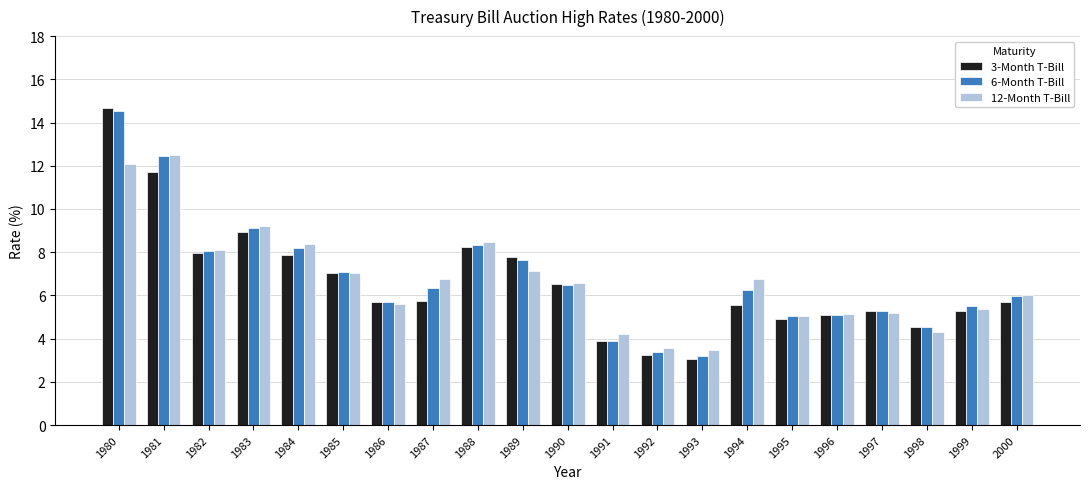

Is the value of 3-Month T-Bill at 1999 greater than the value of 6-Month T-Bill at 1992?

Yes